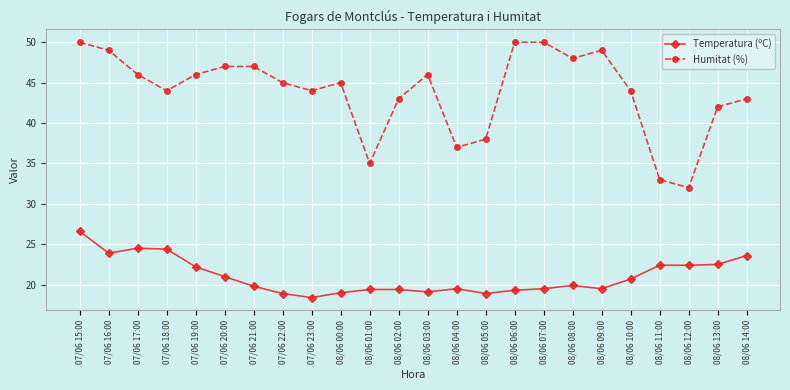

How many distinct data groups are displayed?

2